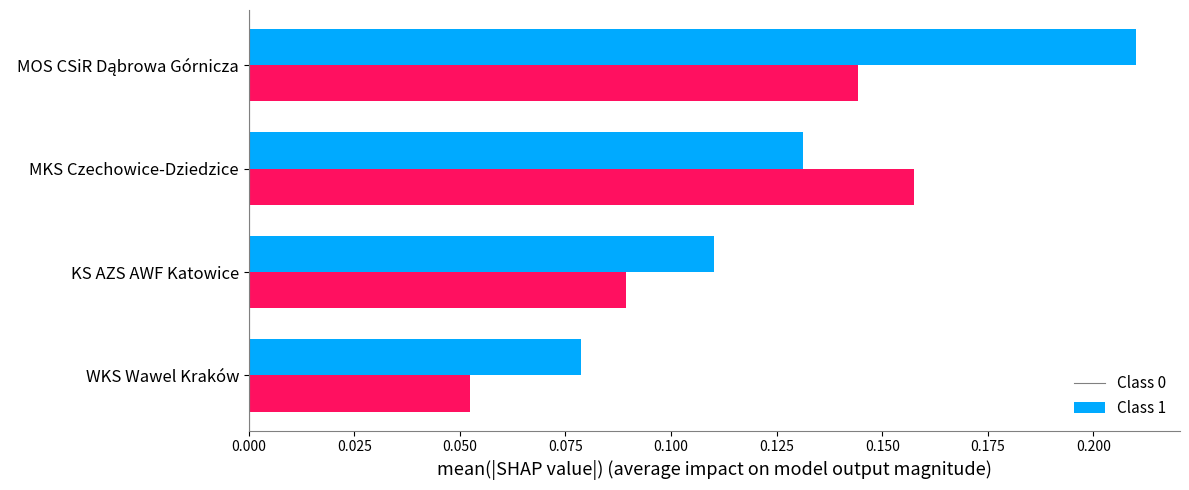

How many Class 1 values are between 0 and 1?

4